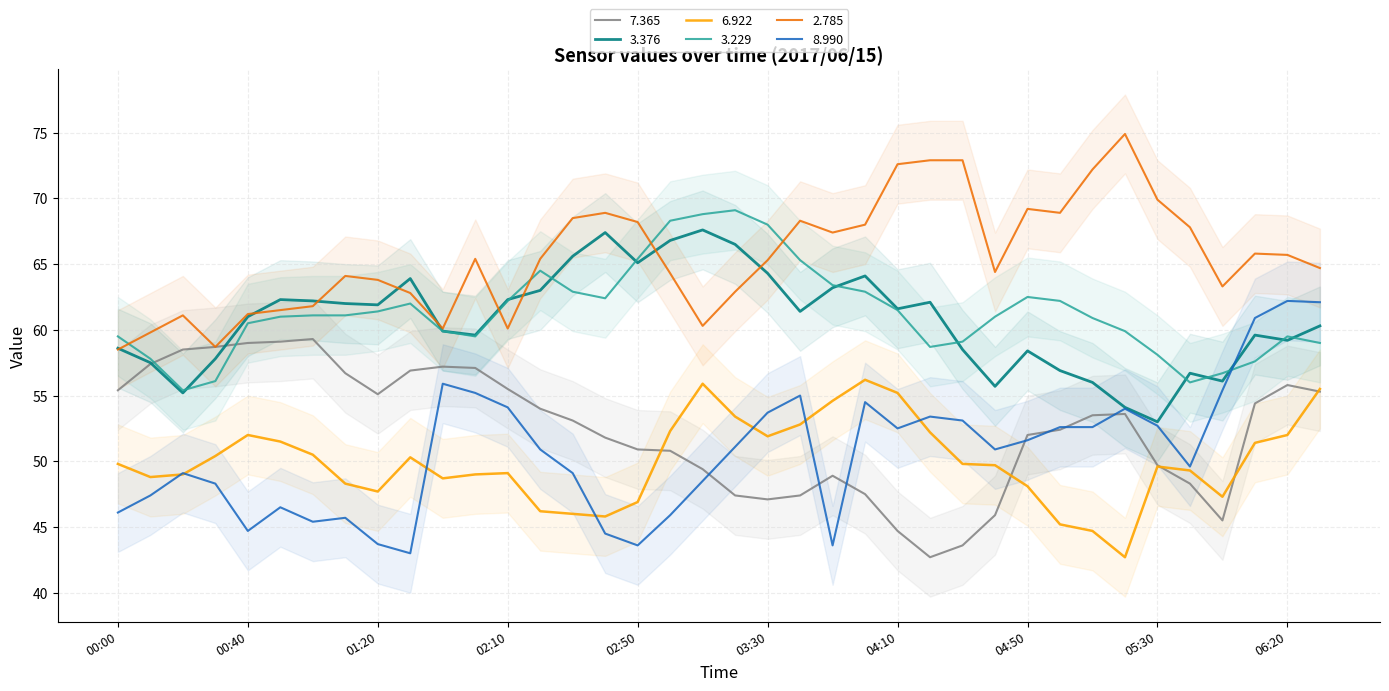

Where is the first local maximum for 2.785?

2017/06/15 00:20